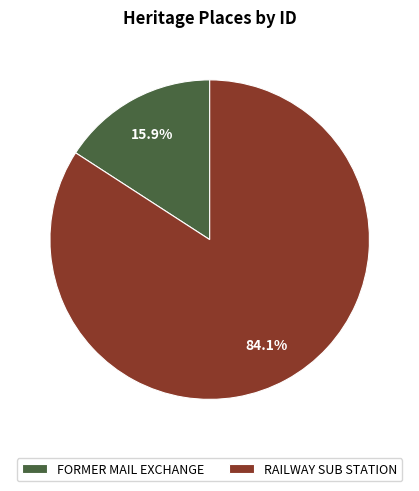

Combined, do RAILWAY SUB STATION and FORMER MAIL EXCHANGE account for over 50%?

Yes